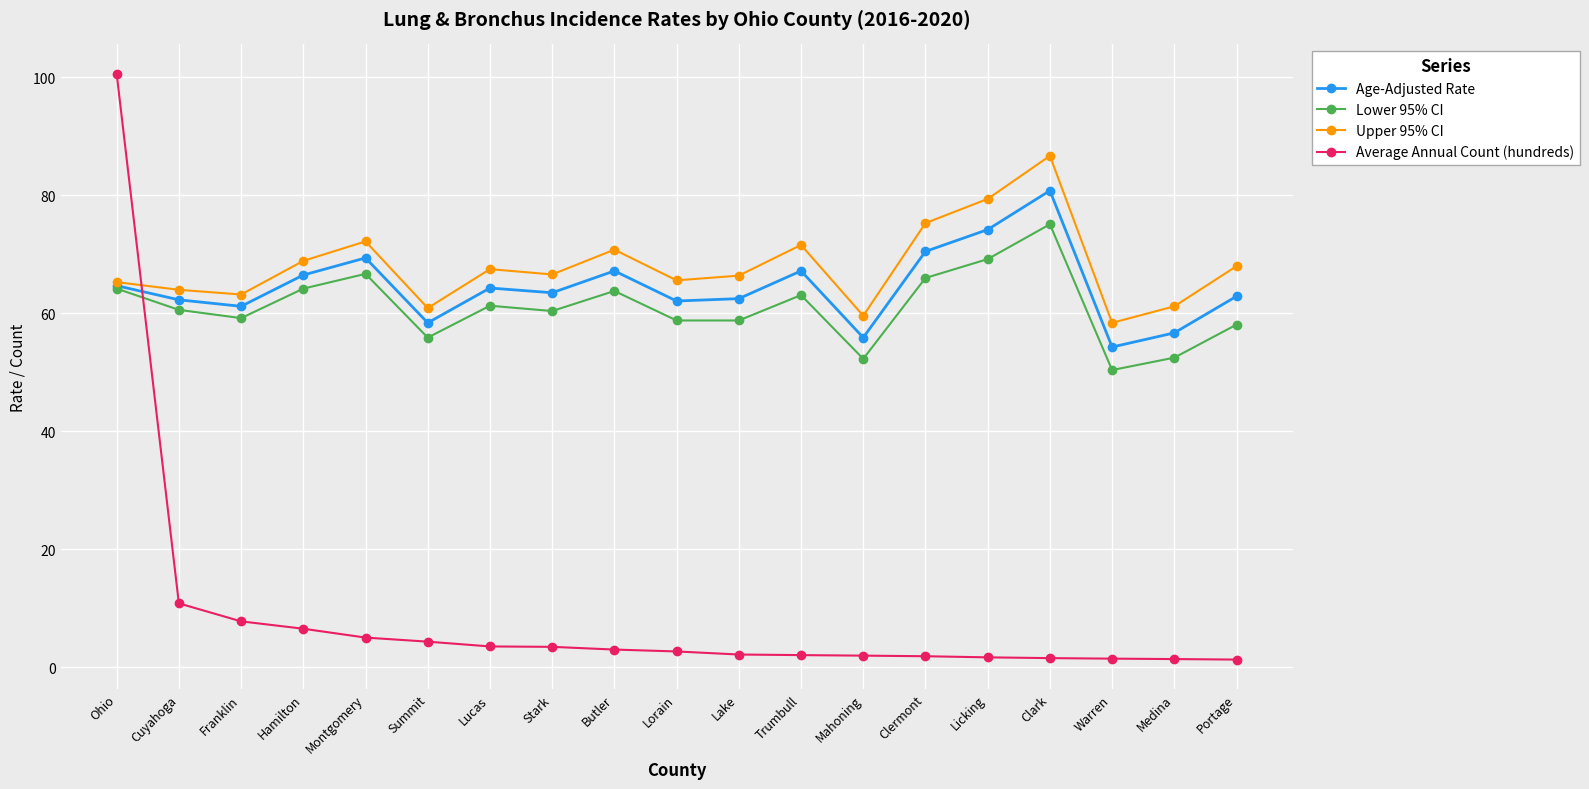

After their last crossing, which series has the higher values: Average Annual Count (hundreds) or Upper 95% CI?

Upper 95% CI